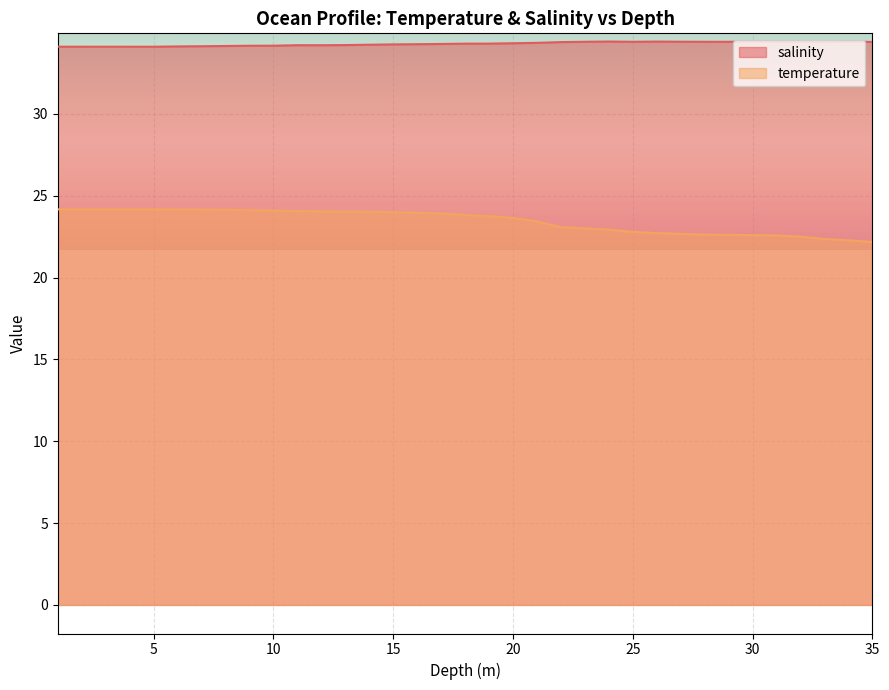

True or false: temperature and salinity intersect in this chart.

False